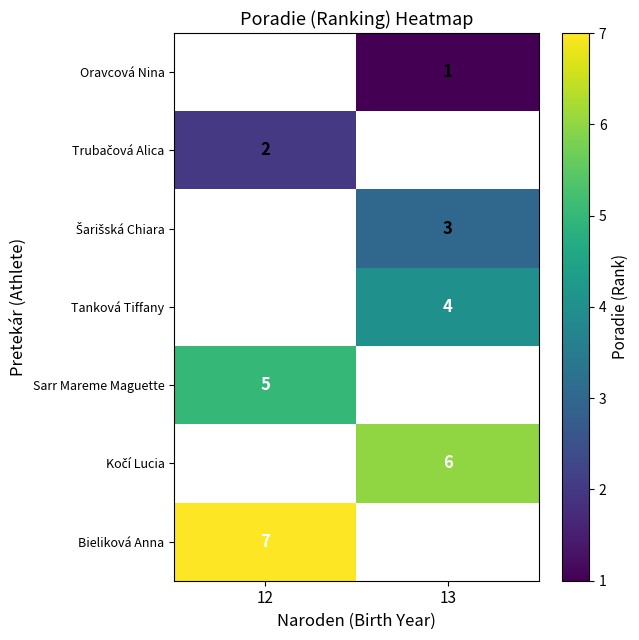

What is the greatest value displayed?

7.0